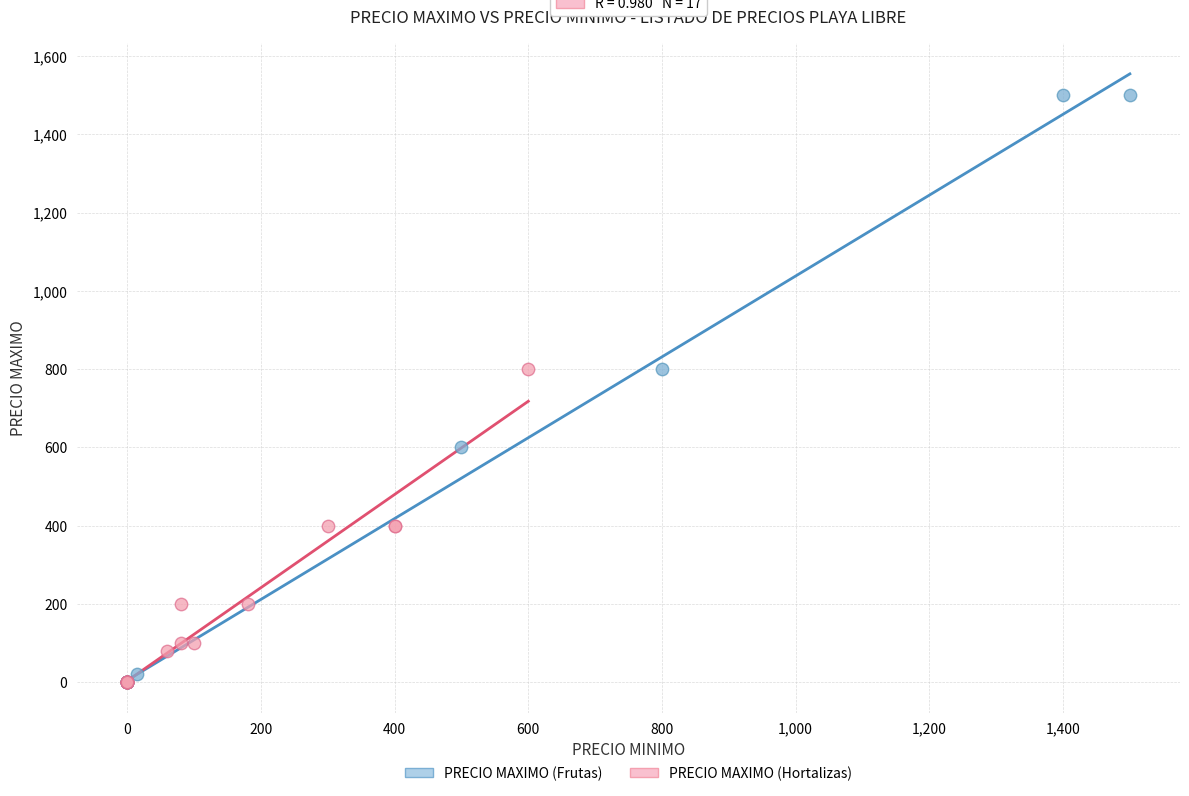

Which series has the largest Y range (max minus min)?

PRECIO MAXIMO (Frutas)